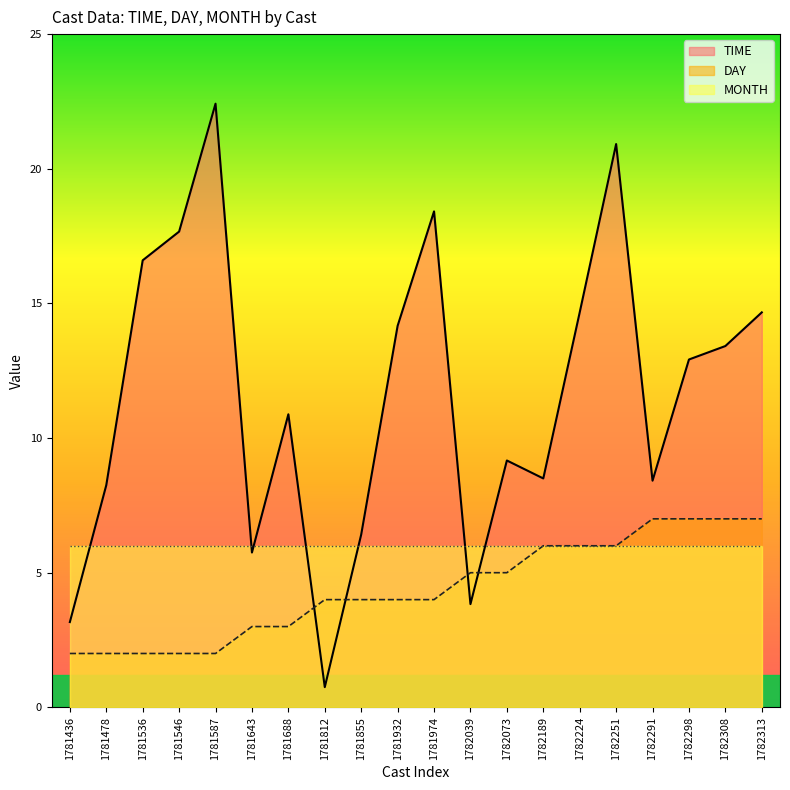

How many lines are shown in the chart?

3